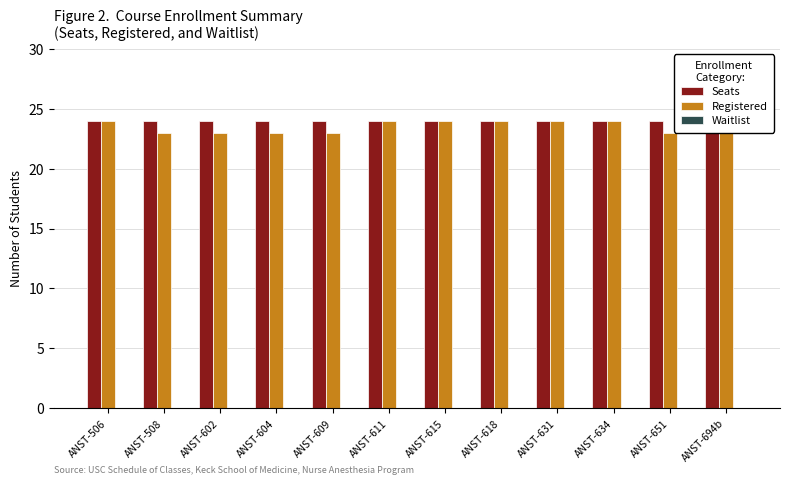

Reading left to right, list all the values displayed in this chart.

Seats: 24	24	24	24	24	24	24	24	24	24	24	24
Registered: 24	23	23	23	23	24	24	24	24	24	23	24
Waitlist: 0	0	0	0	0	0	0	0	0	0	0	0